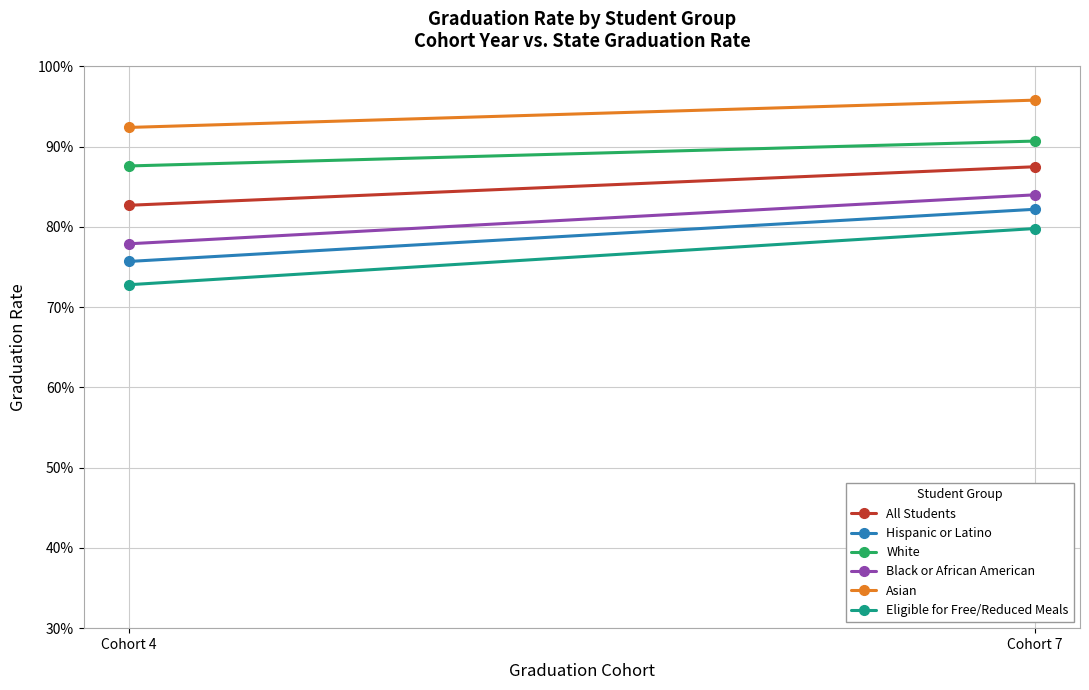

What value does the Black or African American series have at Cohort 7?

0.8